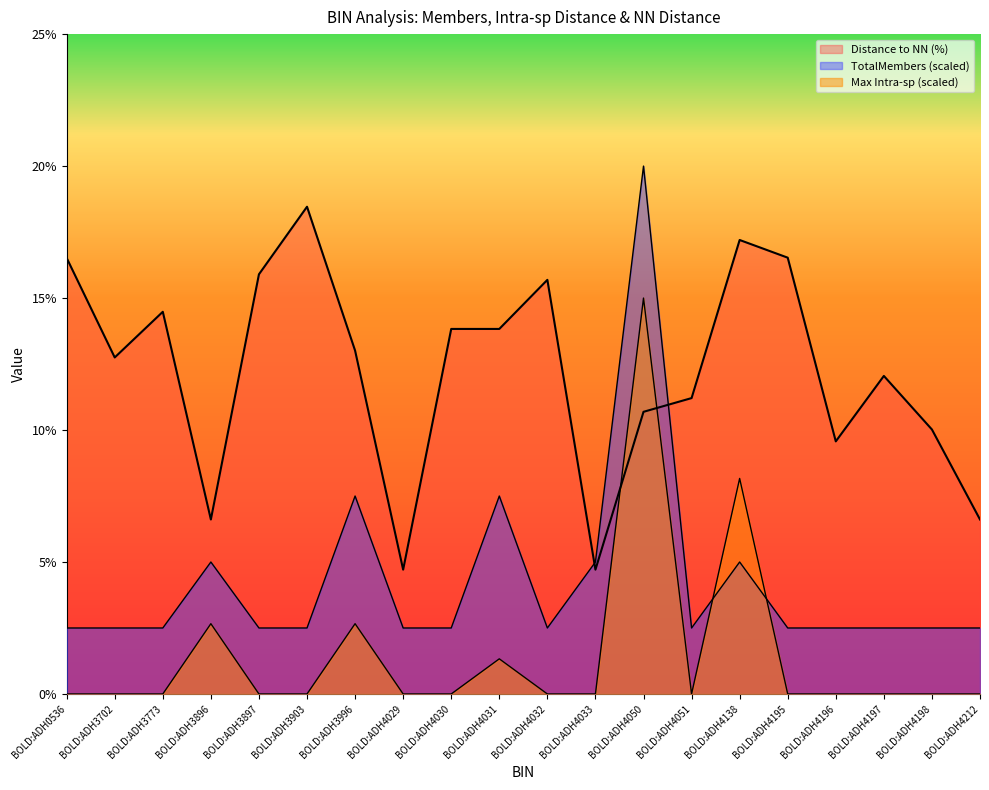

What value does the Distance to NN (%) series have at BOLD:ADH4198?

10.0